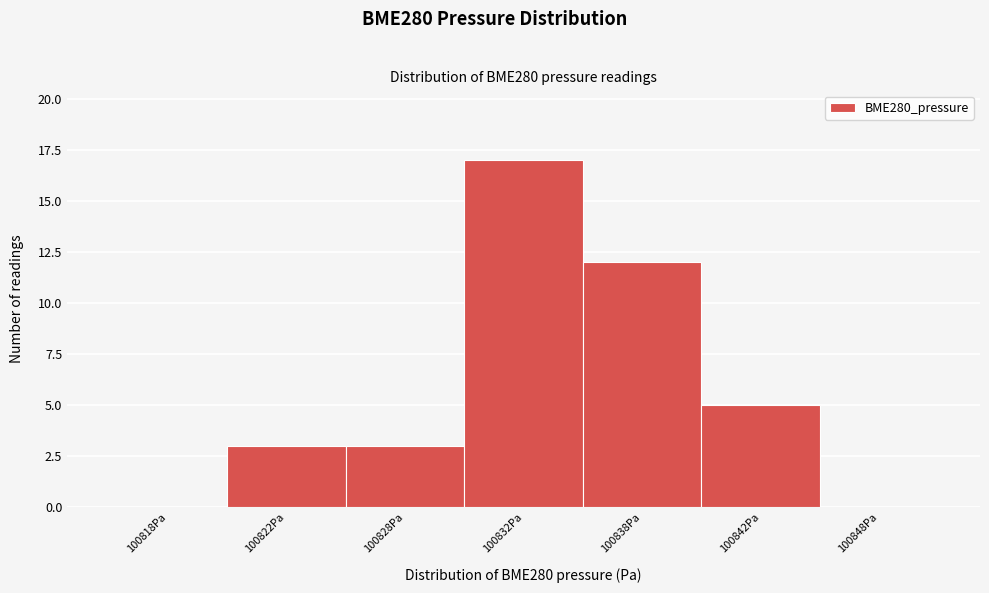

Reading right to left, transcribe all the data shown in this chart.

100848Pa=0	100842Pa=5	100838Pa=12	100832Pa=17	100828Pa=3	100822Pa=3	100818Pa=0